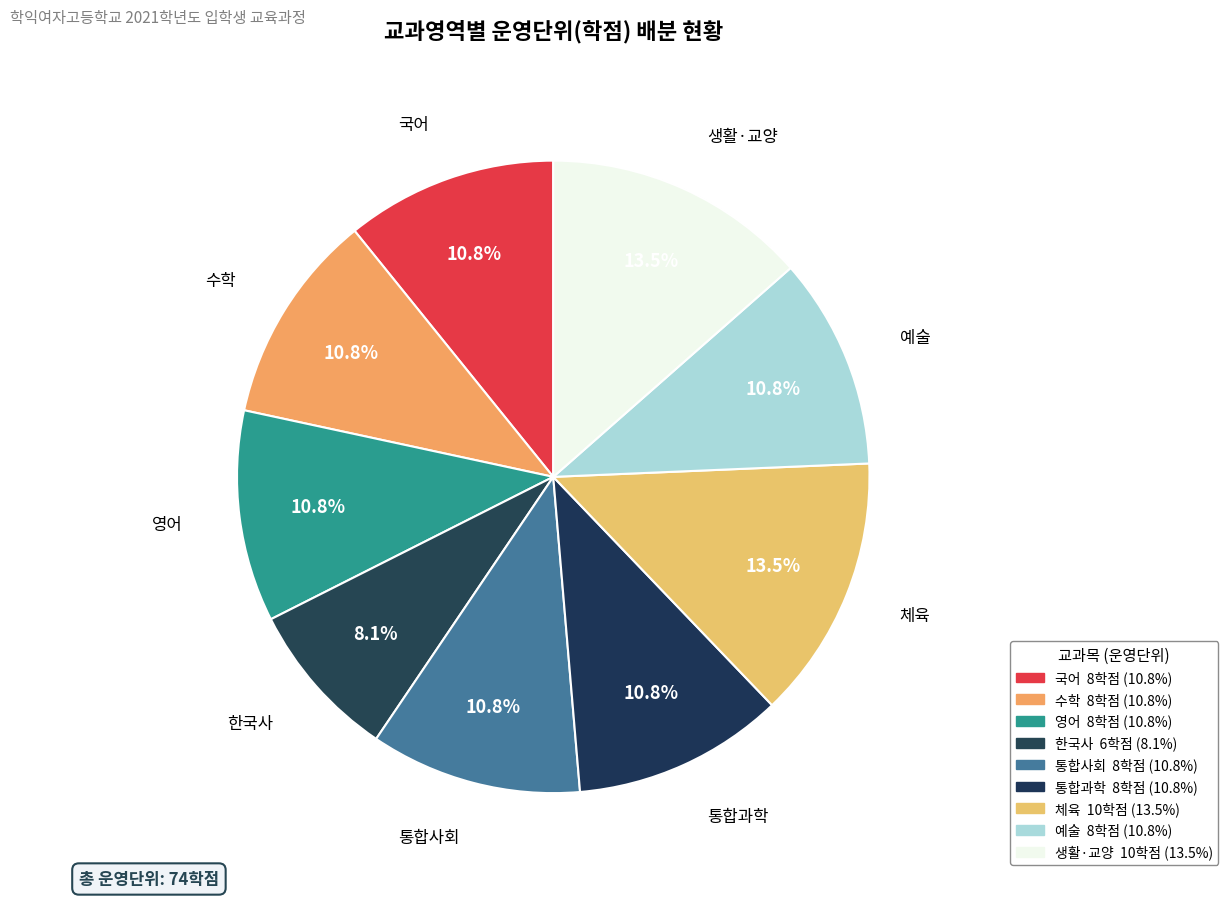

What is the change in value from 통합과학 to 생활·교양?

+2